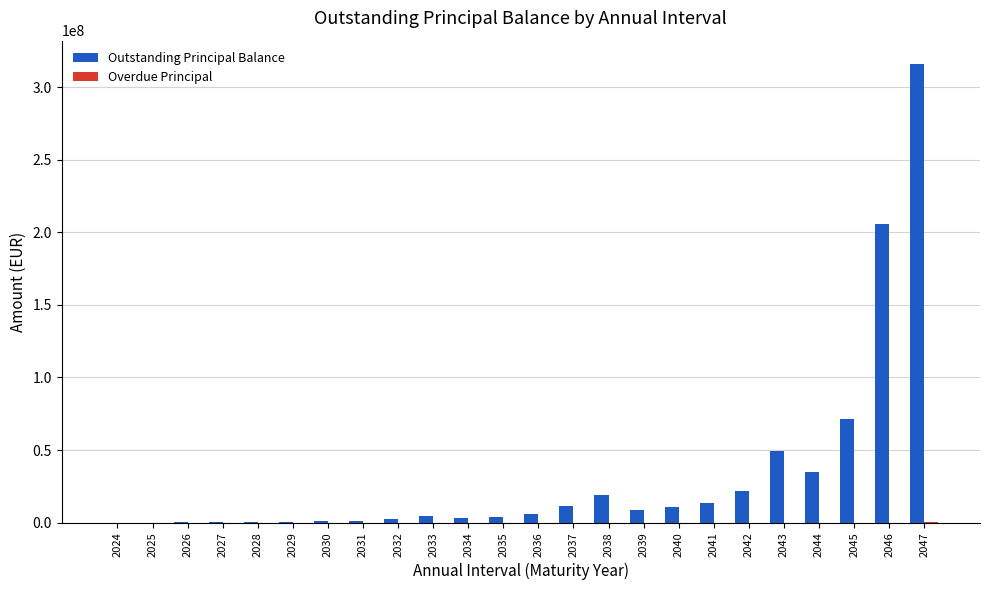

Between 2045 and 2047, which series saw the biggest shift?

Outstanding Principal Balance